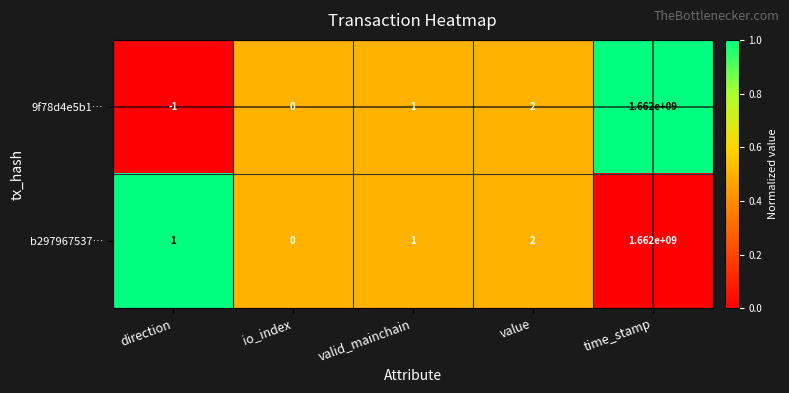

Reading left to right, what are all the values shown in this chart?

9f78d4e5b1…: -1	0	1	2	1662000000
b297967537…: 1	0	1	2	1662000000